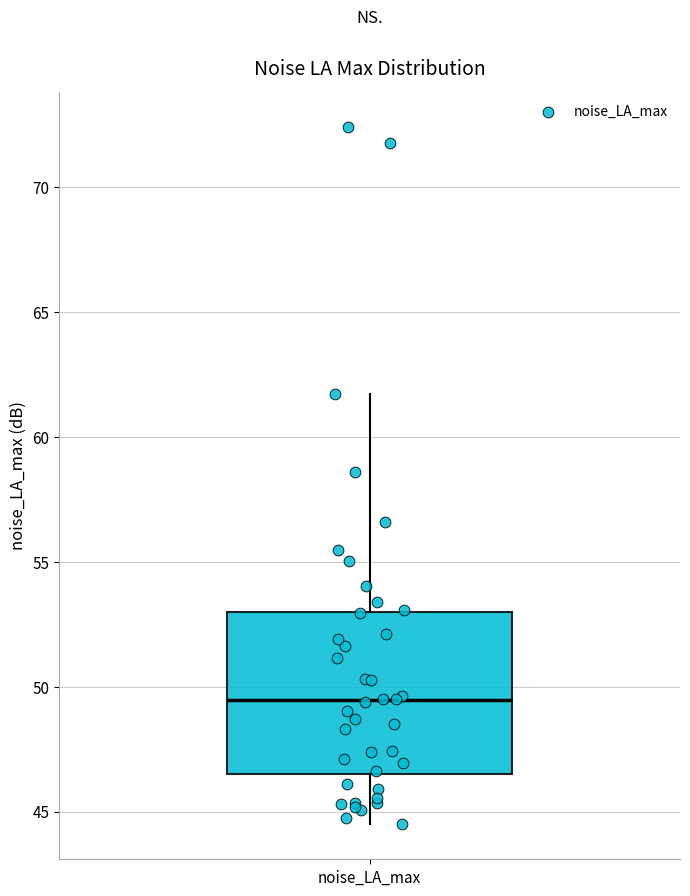

Where does the lower whisker of the box for noise_LA_max end on the y-axis? The values are not printed on the chart, so give them approximately, as read against the axis.

44.5